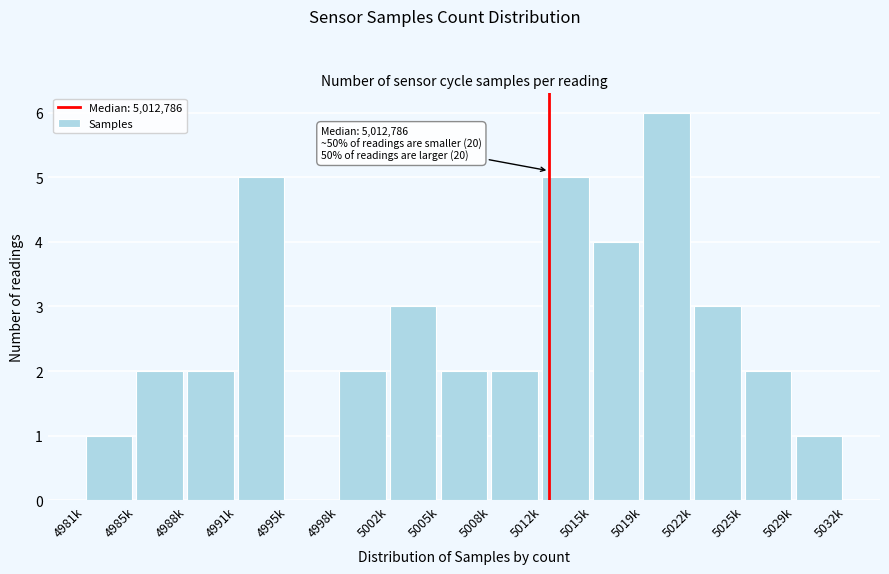

Reading right to left, list all the values displayed in this chart.

5029k=1	5025k=2	5022k=3	5019k=6	5015k=4	5012k=5	5008k=2	5005k=2	5002k=3	4998k=2	4995k=0	4991k=5	4988k=2	4985k=2	4981k=1